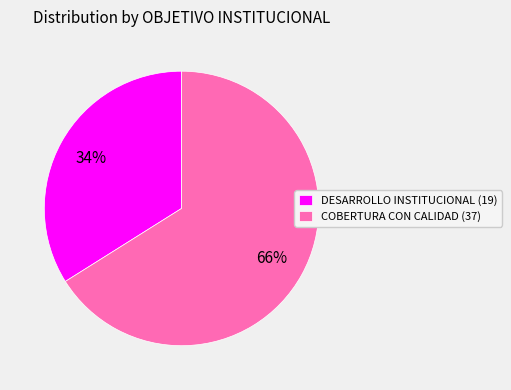

Which category has the smallest portion of the pie?

DESARROLLO INSTITUCIONAL (19)